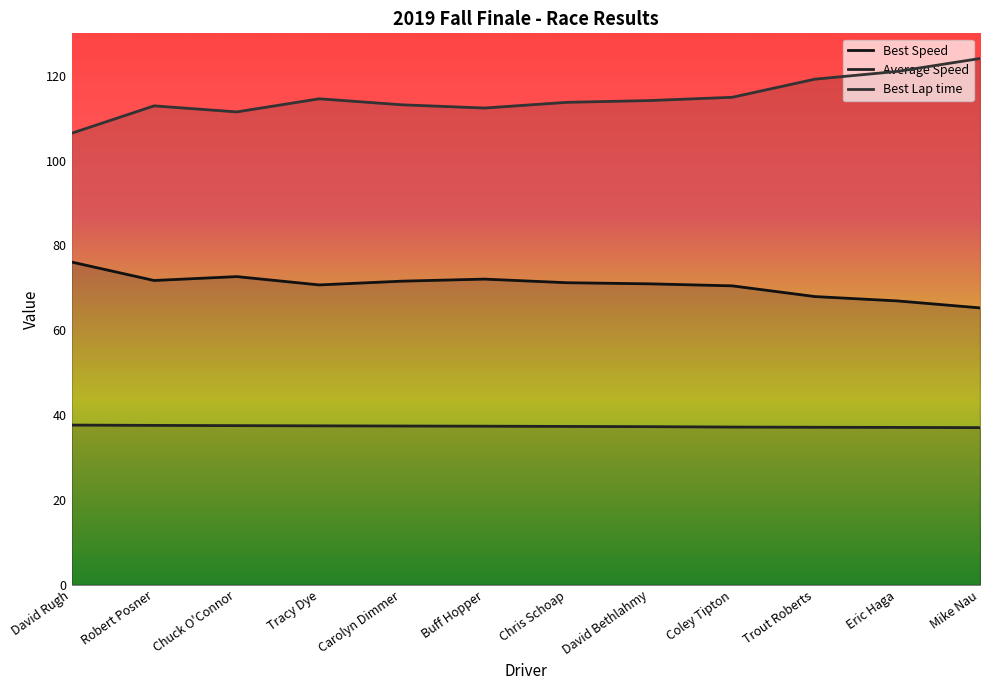

Rank the categories by Best Lap time value from highest to lowest.

Mike Nau, Eric Haga, Trout Roberts, Coley Tipton, Tracy Dye, David Bethlahmy, Chris Schoap, Carolyn Dimmer, Robert Posner, Buff Hopper, Chuck O'Connor, David Rugh